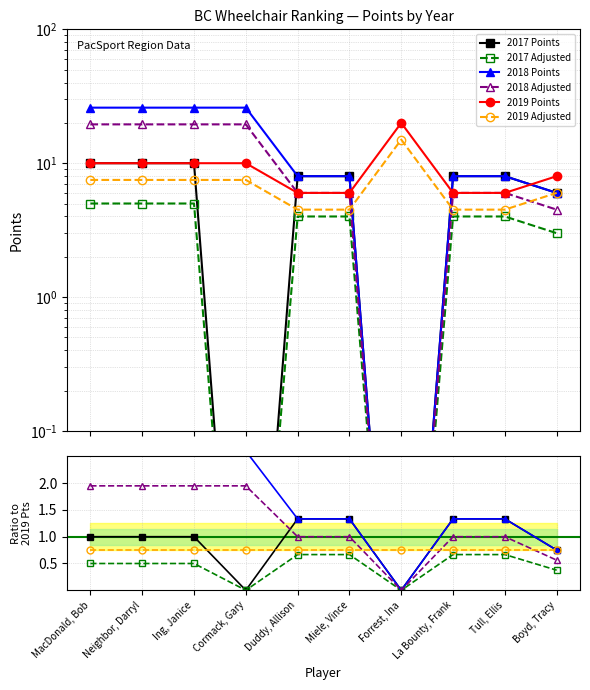

Does the chart have visible grid lines?

Yes